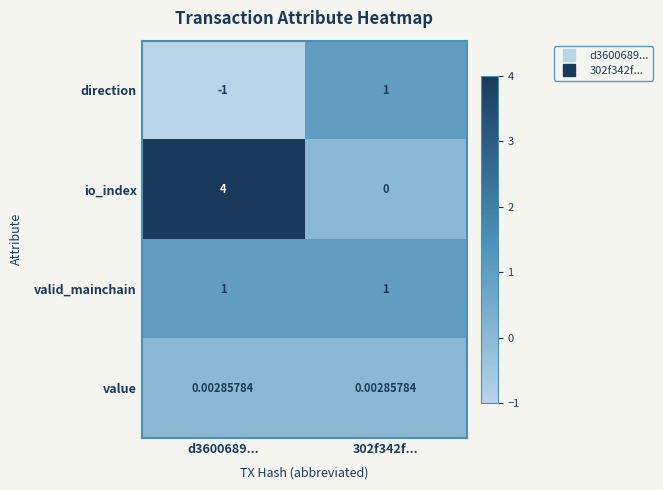

Which label corresponds to the largest value in the chart?

d3600689...